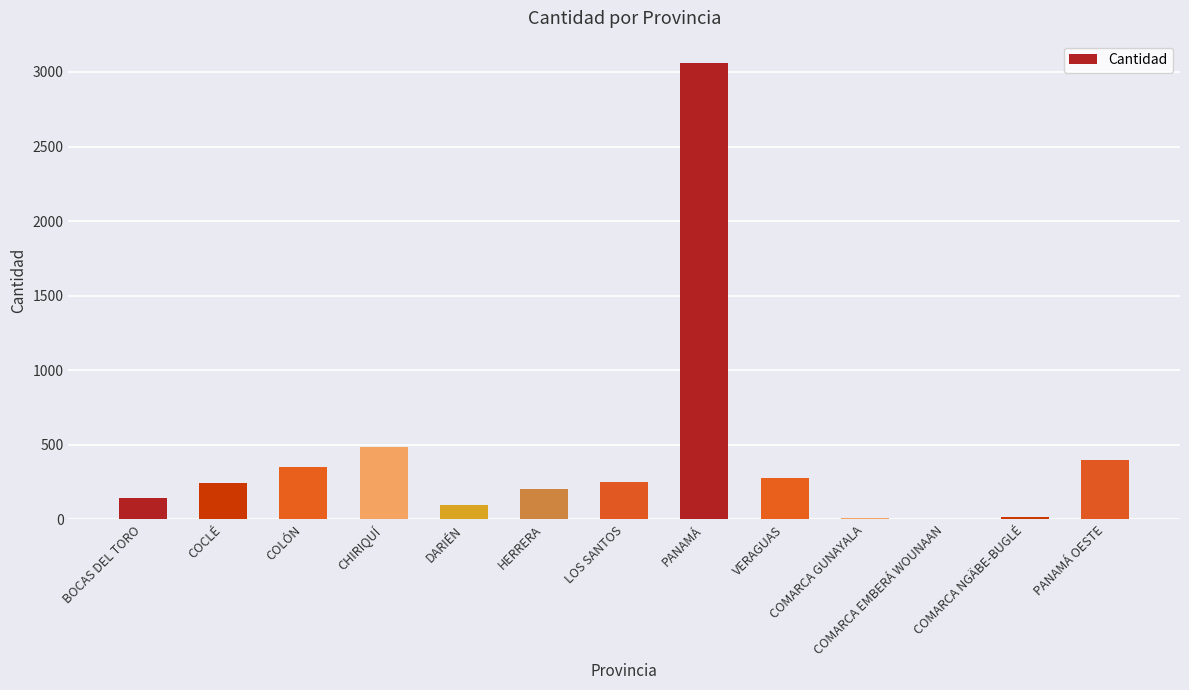

What is the maximum value shown in the chart?

3057